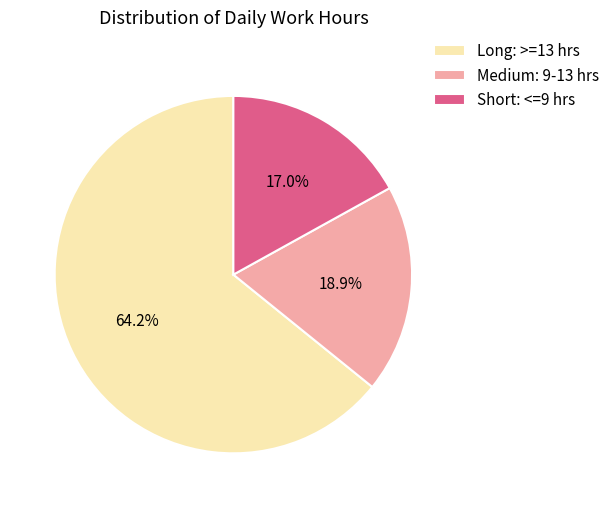

Which slice is the smallest?

Short: <=9 hrs